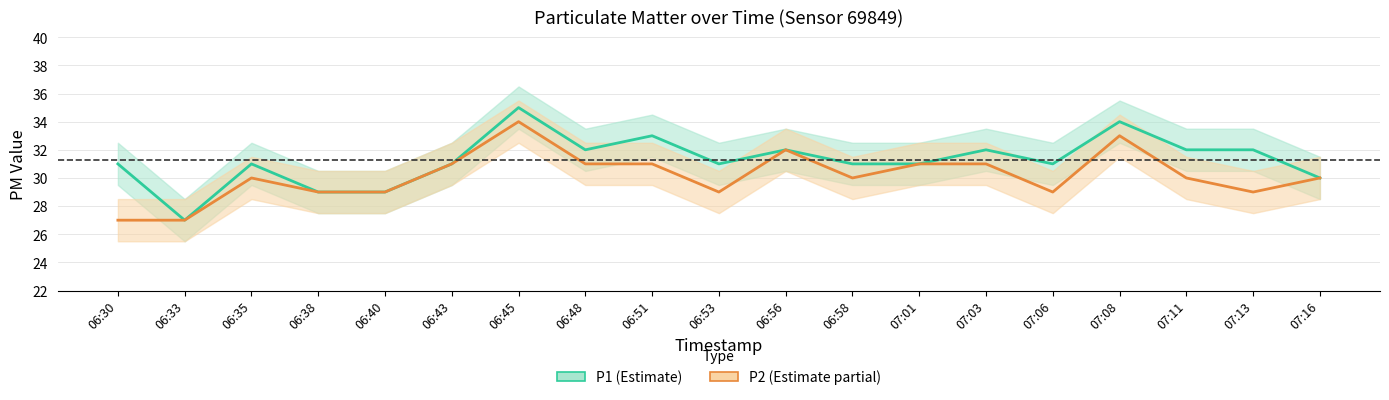

Which series has the widest spread of values?

P1